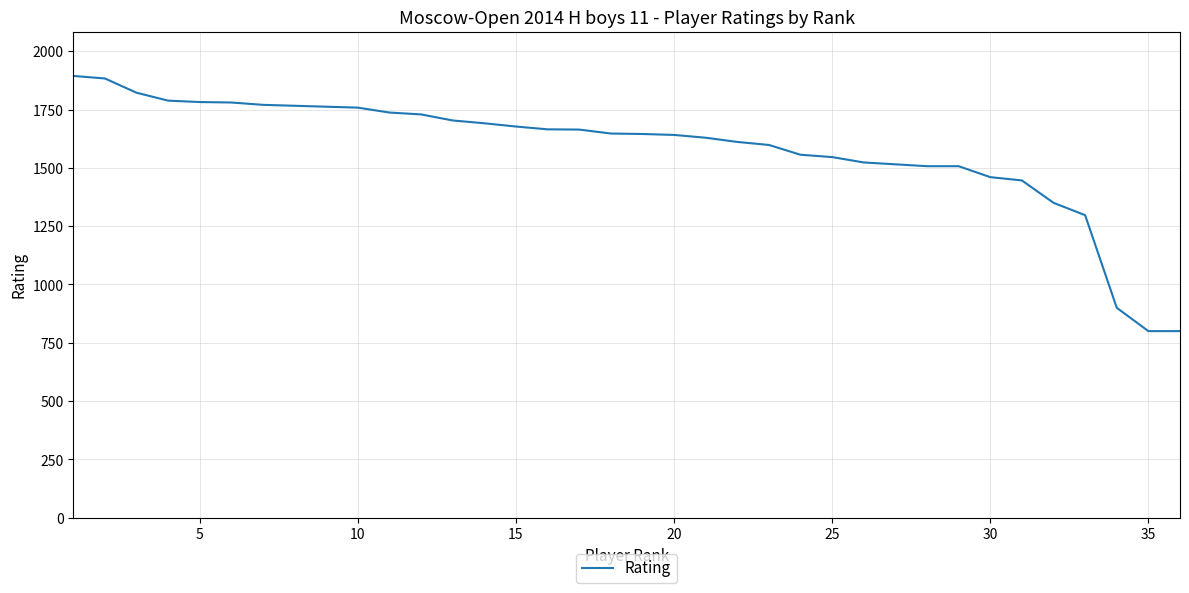

What is the smallest value displayed?

800